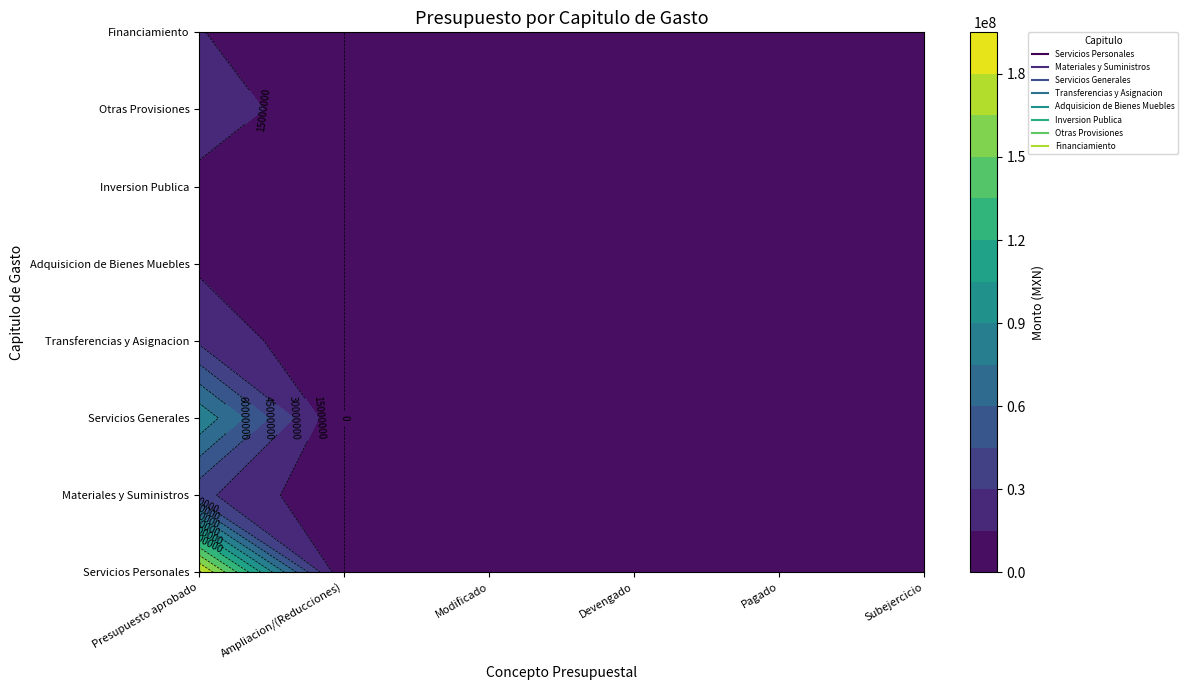

Reading right to left, extract all data points from this chart.

Servicios Personales: 5=0.0	4=0.0	3=0.0	2=0.0	1=0.0	0=183049223.9
Materiales y Suministros: 5=0.0	4=0.0	3=0.0	2=0.0	1=0.0	0=34104226.9
Servicios Generales: 5=0.0	4=0.0	3=0.0	2=0.0	1=0.0	0=86449471.5
Transferencias y Asignacion: 5=0.0	4=0.0	3=0.0	2=0.0	1=0.0	0=27119385.1
Adquisicion de Bienes Muebles: 5=0.0	4=0.0	3=0.0	2=0.0	1=0.0	0=12463631.2
Inversion Publica: 5=0.0	4=0.0	3=0.0	2=0.0	1=0.0	0=8755931.7
Otras Provisiones: 5=0.0	4=0.0	3=0.0	2=0.0	1=0.0	0=27010167.2
Financiamiento: 5=0.0	4=0.0	3=0.0	2=0.0	1=0.0	0=15714326.6